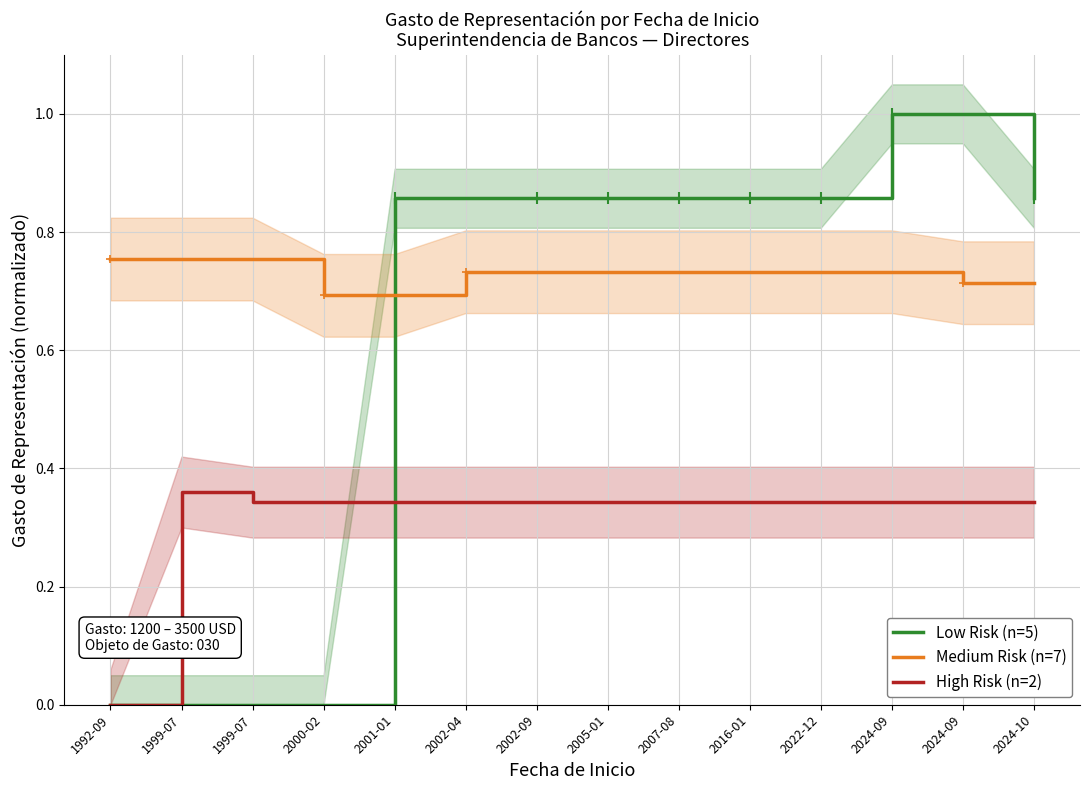

What is the difference between the maximum and minimum values in the Medium Risk (n=7) series?

0.1